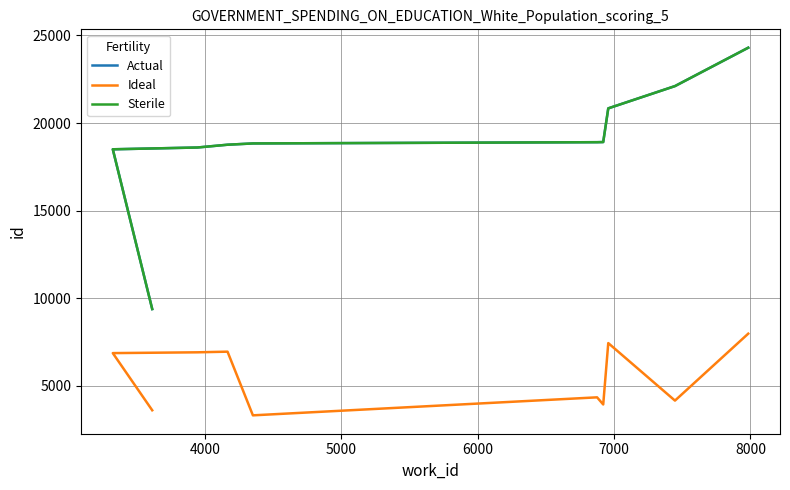

At how many categories does at least one series exceed 9811?

9